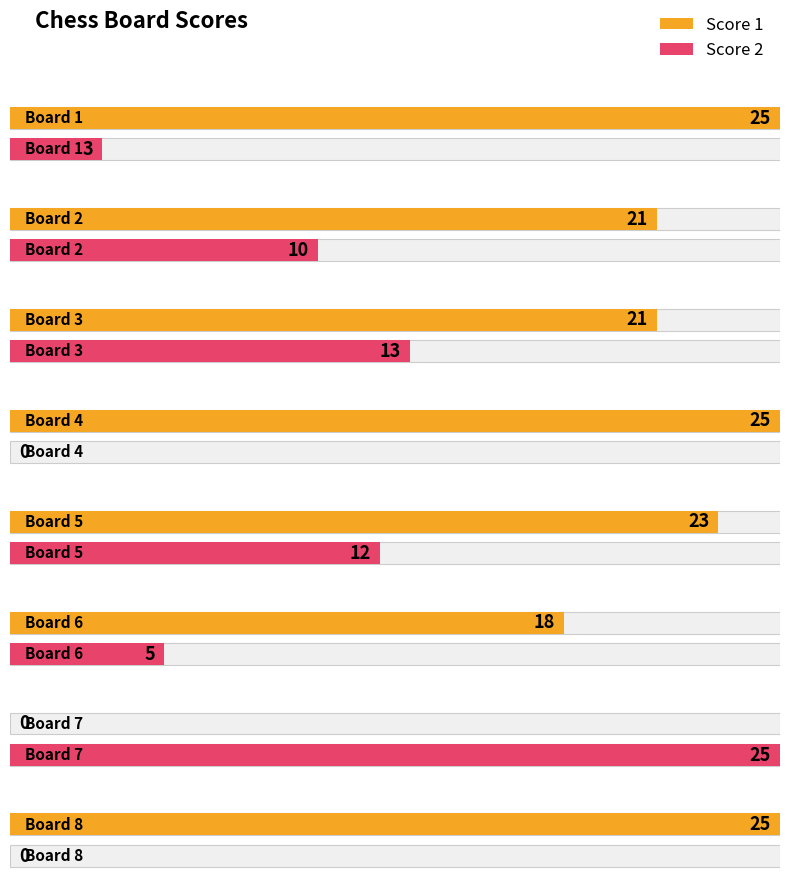

How many bars are there in each group?

2